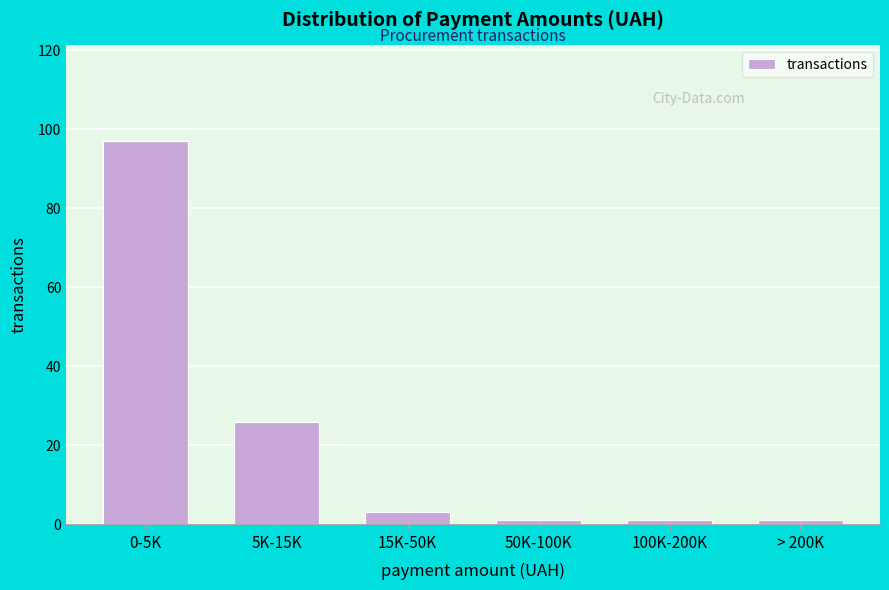

Reading right to left, extract all data points from this chart.

> 200K=1	100K-200K=1	50K-100K=1	15K-50K=3	5K-15K=26	0-5K=97